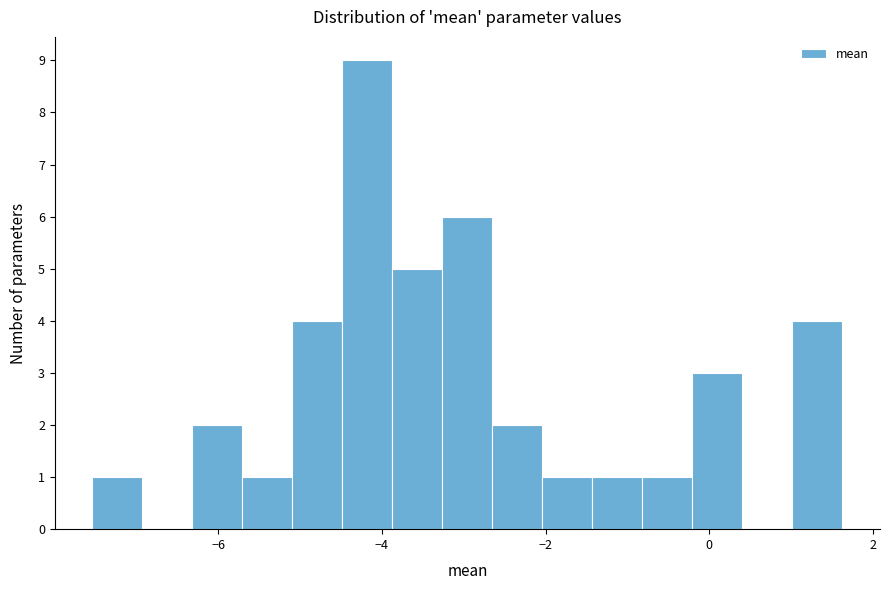

Read against the x-axis, roughly where is the centre of the tallest bar?

-4.2